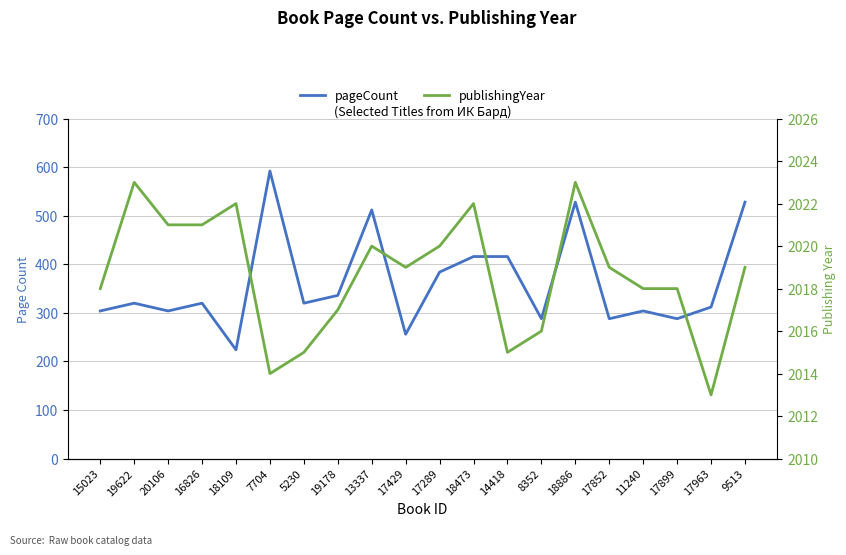

How many categories are shown in the chart?

20